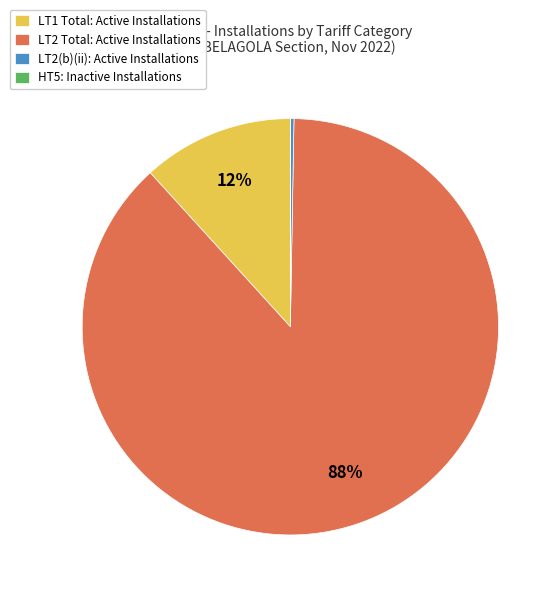

To the nearest percent, what is the average slice percentage?

25%